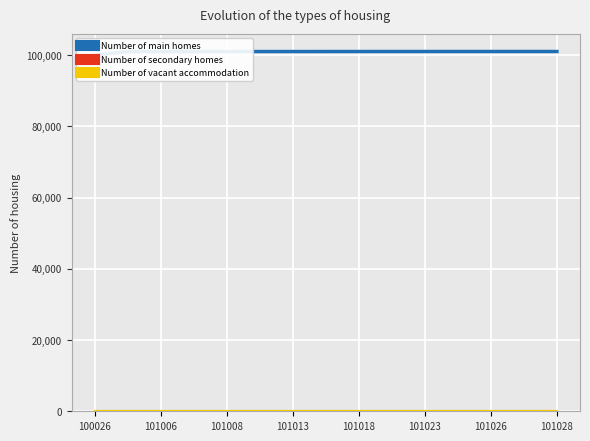

What is the difference between the maximum and minimum values in the Number of main homes series?

1002